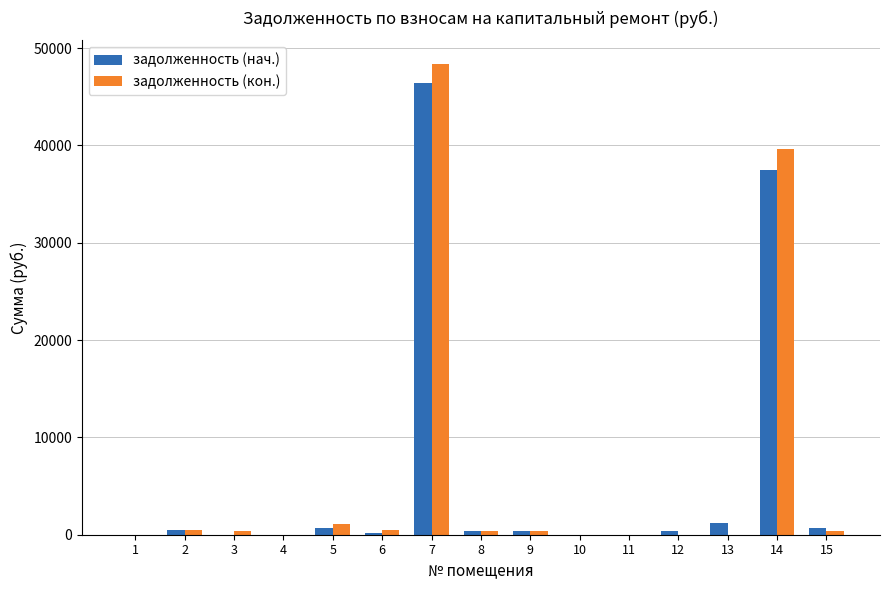

The value of задолженность (кон.) at 4 is 0.0. True or false?

True